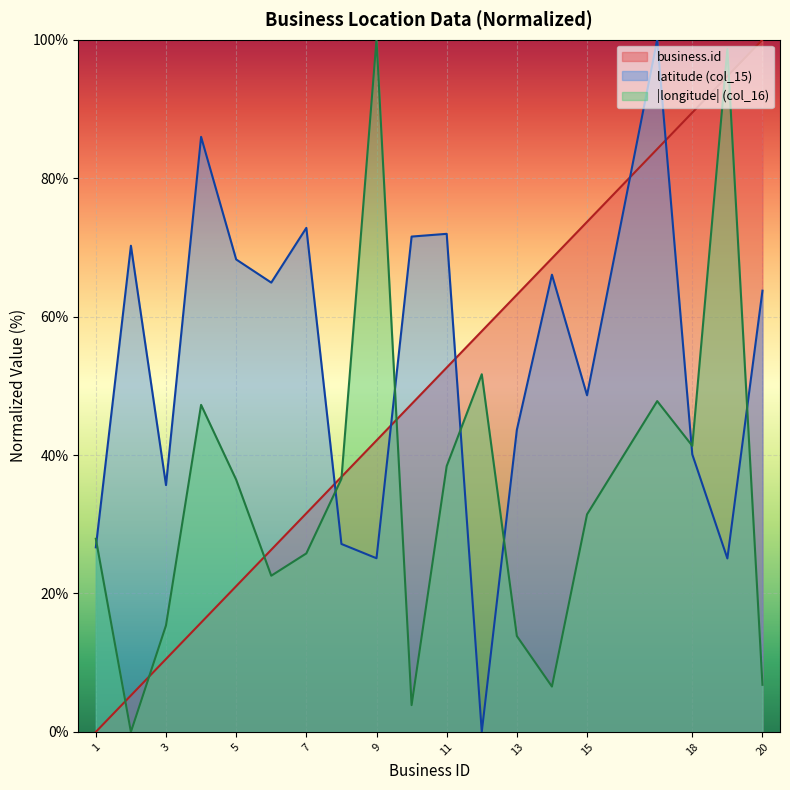

Where is the first local maximum for latitude?

2